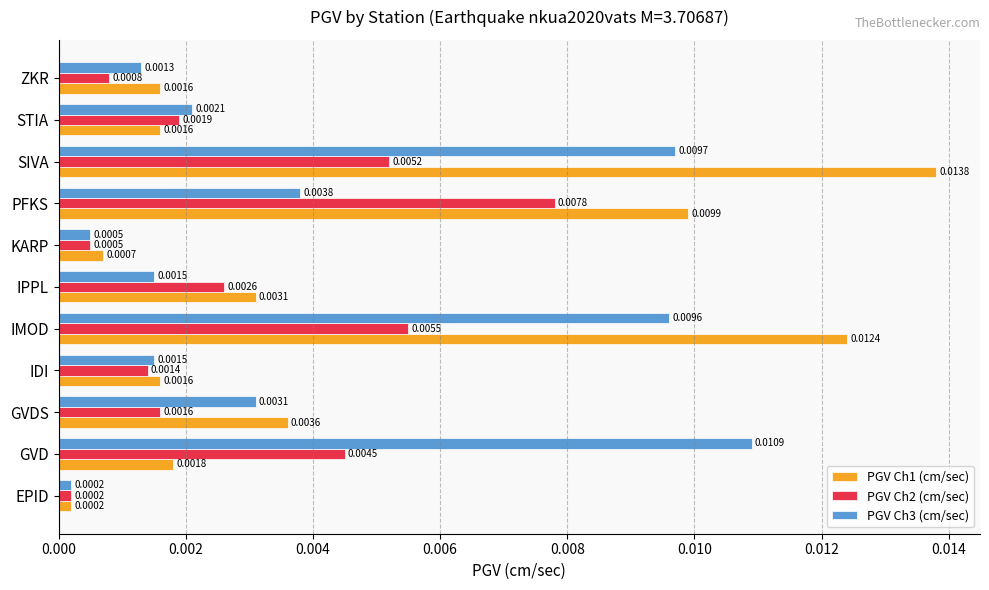

Which category has the highest value across all series?

SIVA